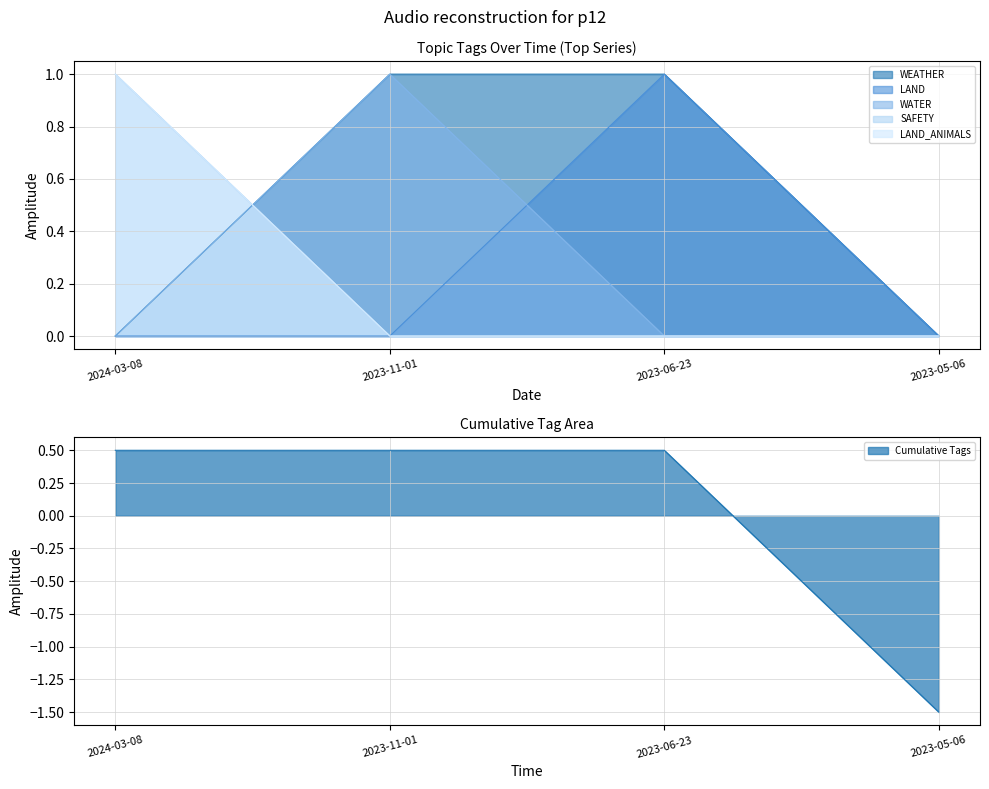

Rank the categories by WEATHER value from lowest to highest.

2024-03-08, 2023-05-06, 2023-11-01, 2023-06-23